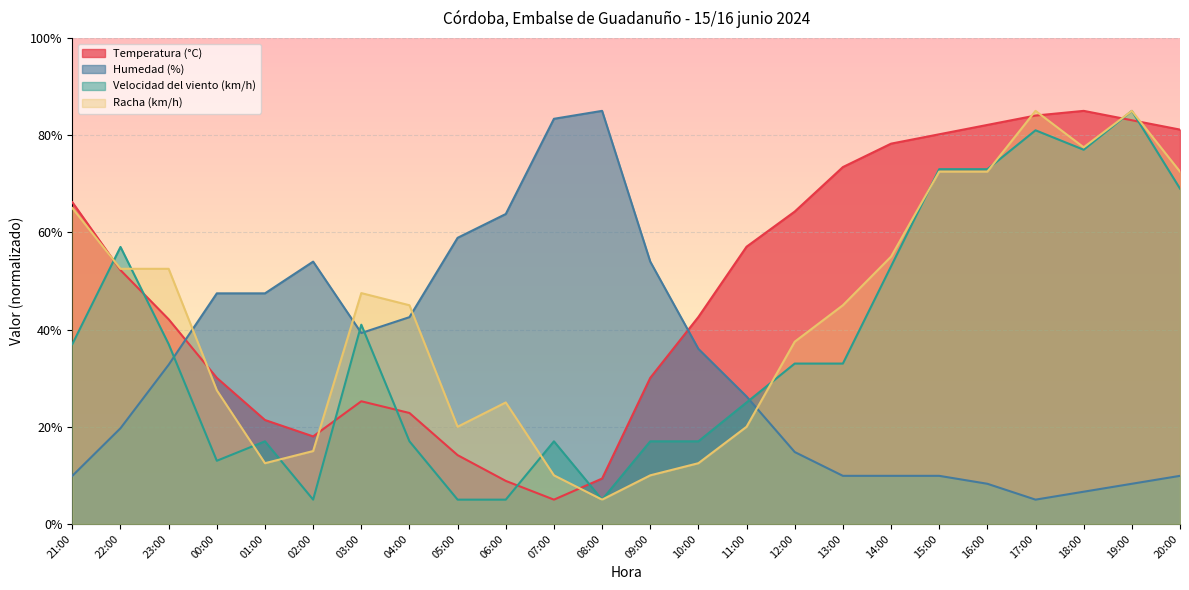

How many times do Temperatura (°C) and Humedad (%) cross each other?

2